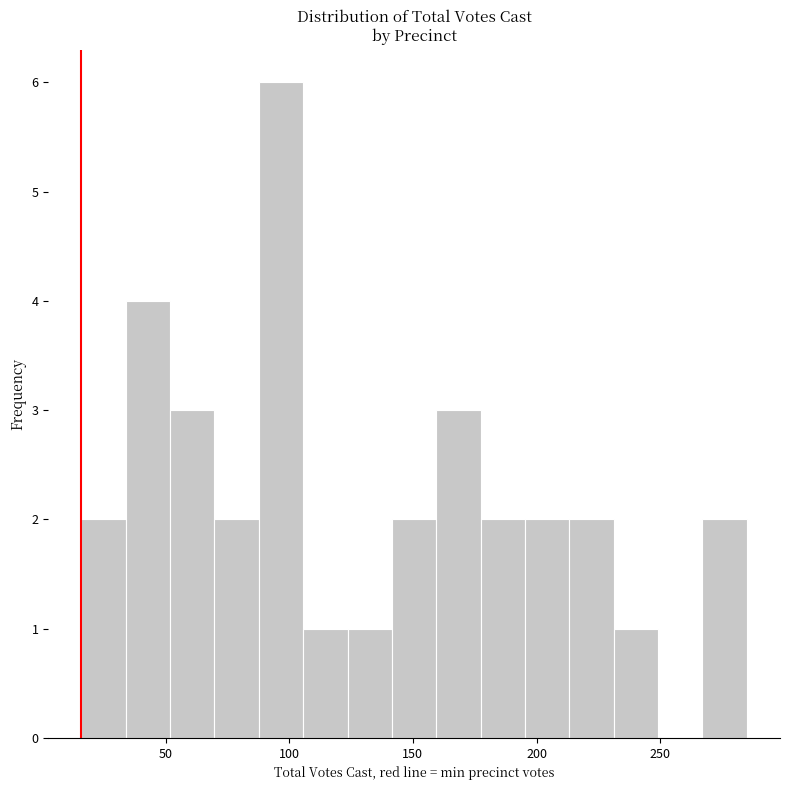

Around what value on the x-axis is the tallest bar? Give the approximate position of its centre, as read against the axis.

95